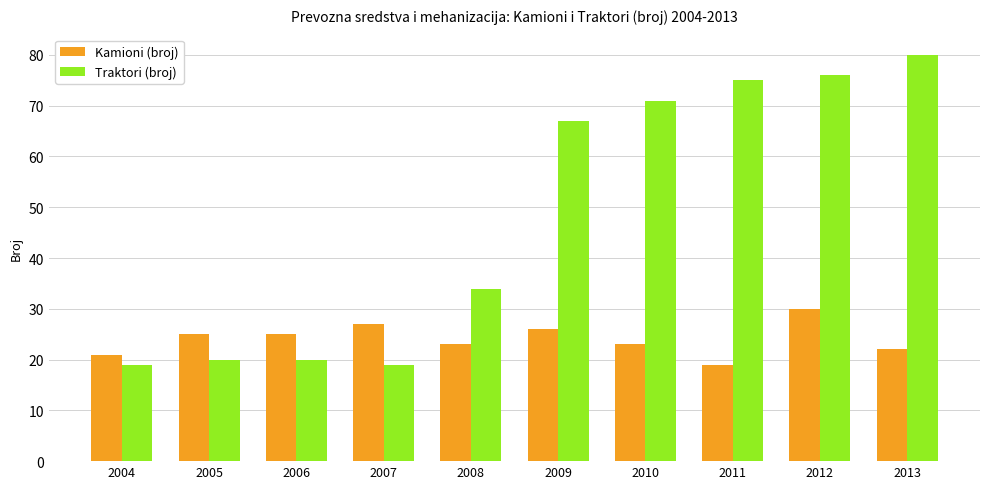

The value of Traktori (broj) at 2009 is 45. True or false?

False